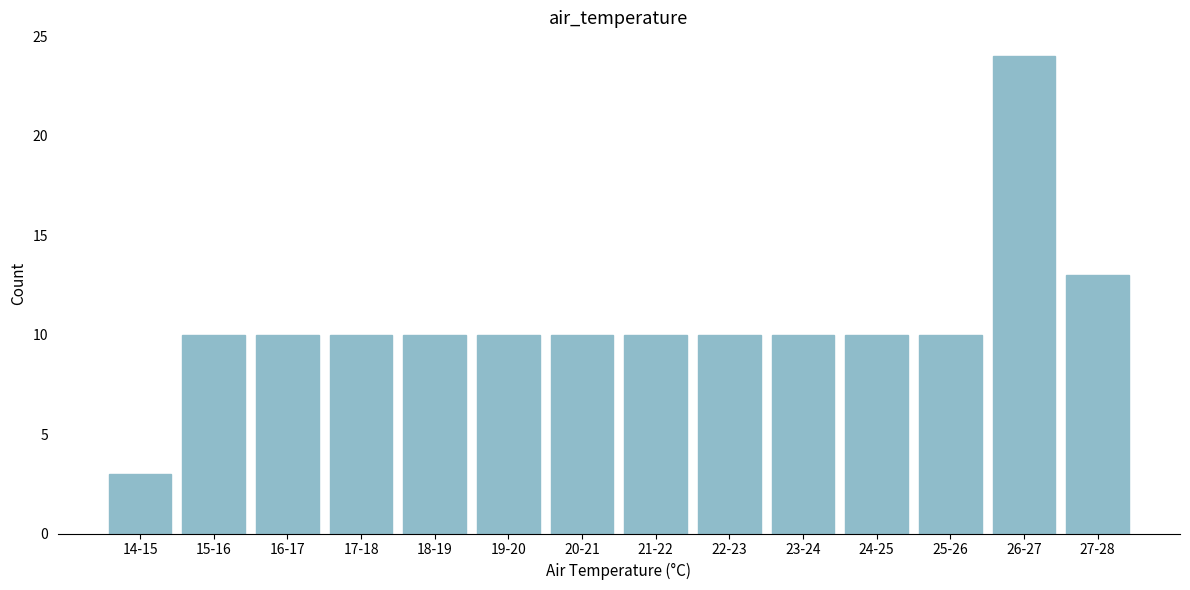

Reading left to right, list all the values displayed in this chart.

3	10	10	10	10	10	10	10	10	10	10	10	24	13